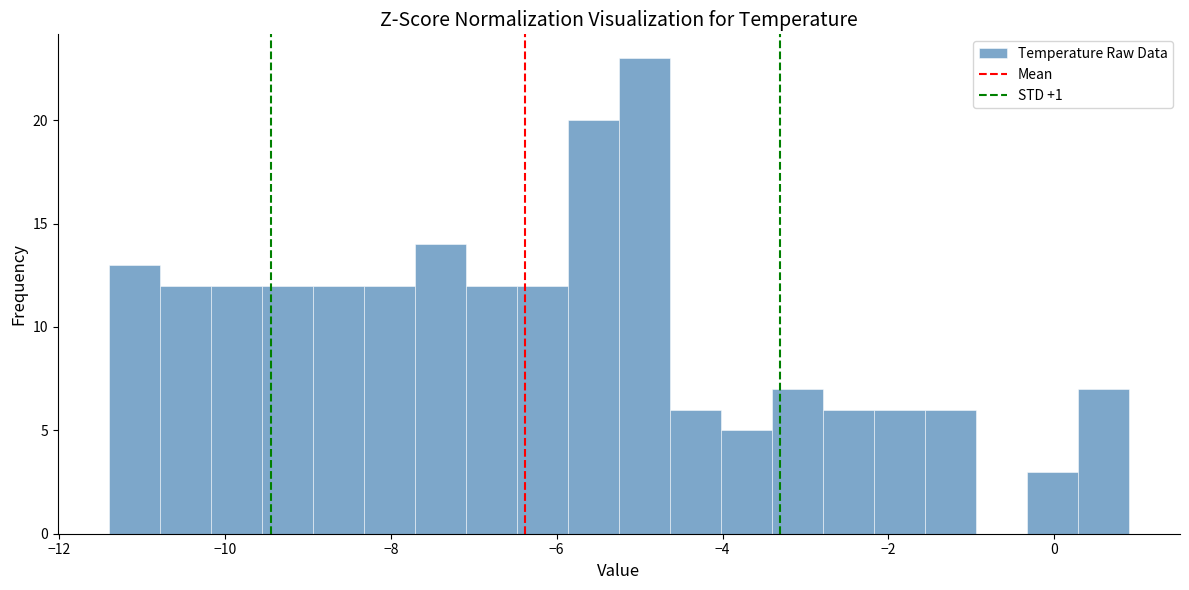

Around what value on the x-axis is the tallest bar? Give the approximate position of its centre, as read against the axis.

-5.0